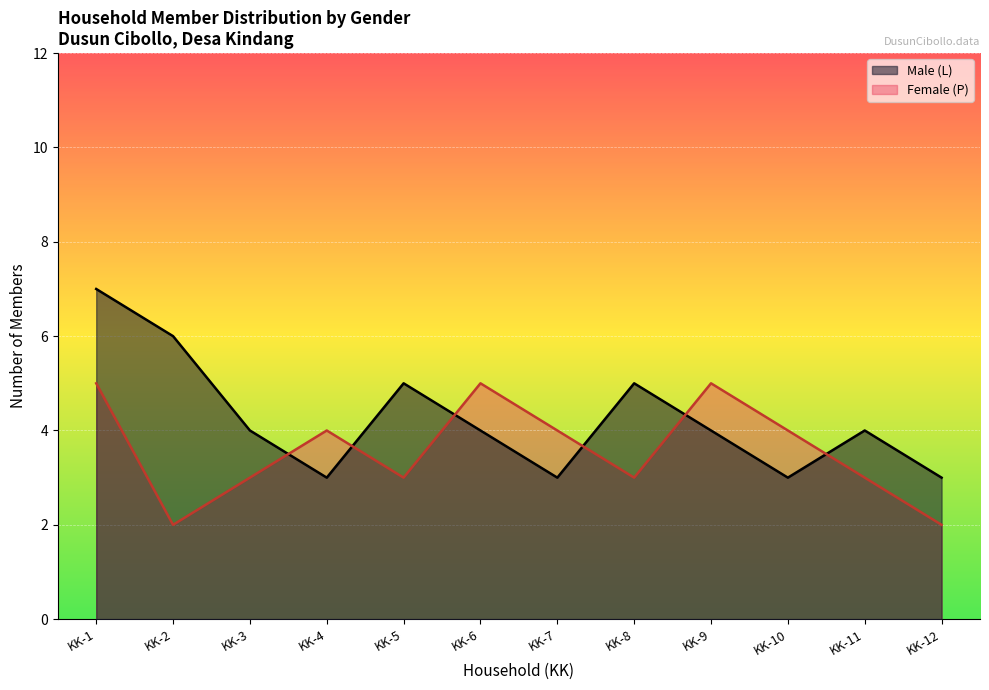

Which series has the widest spread of values?

Male (L)